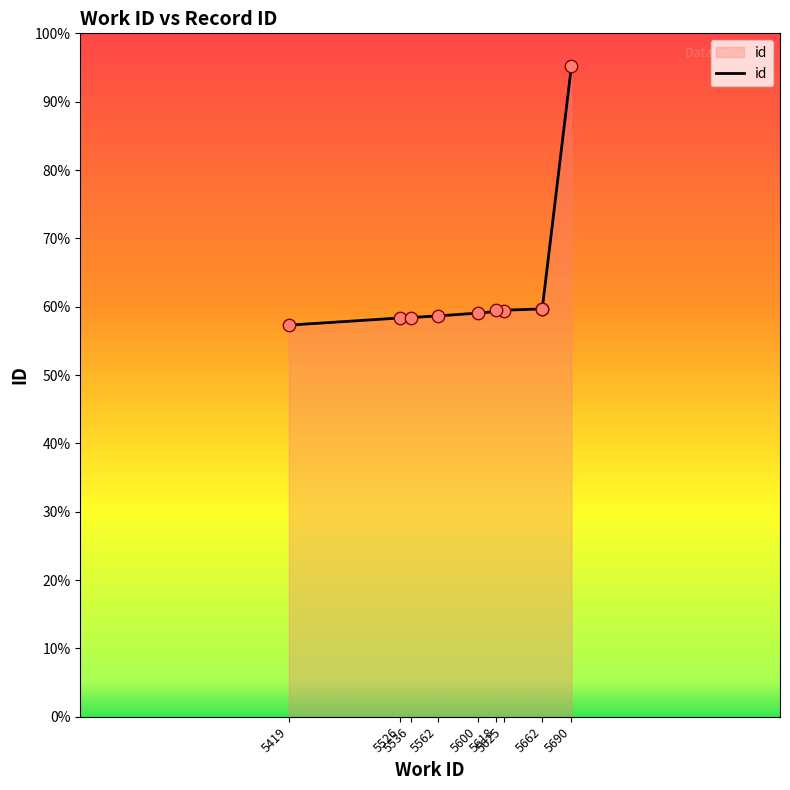

Which has a higher value, 5526 or 5419?

5526